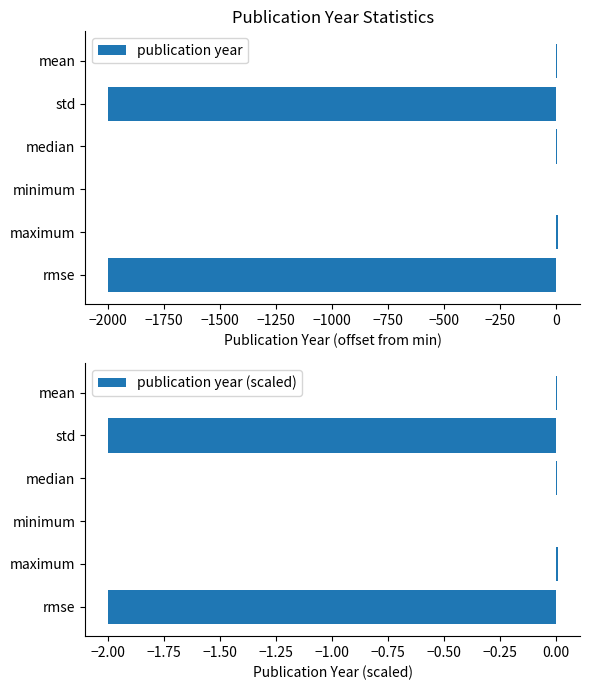

What is the difference between the maximum and minimum values in the publication year (scaled) series?

2.0